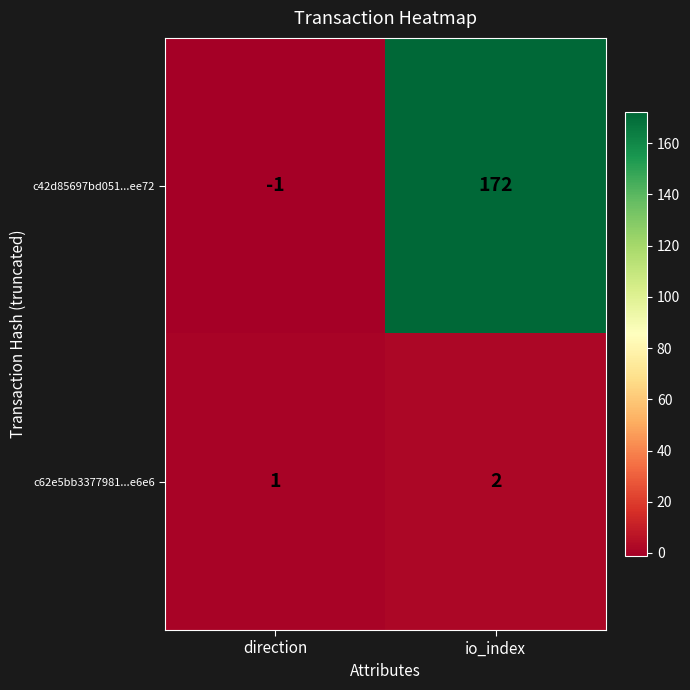

Which series has the largest total across all categories?

c42d85697bd051...ee72